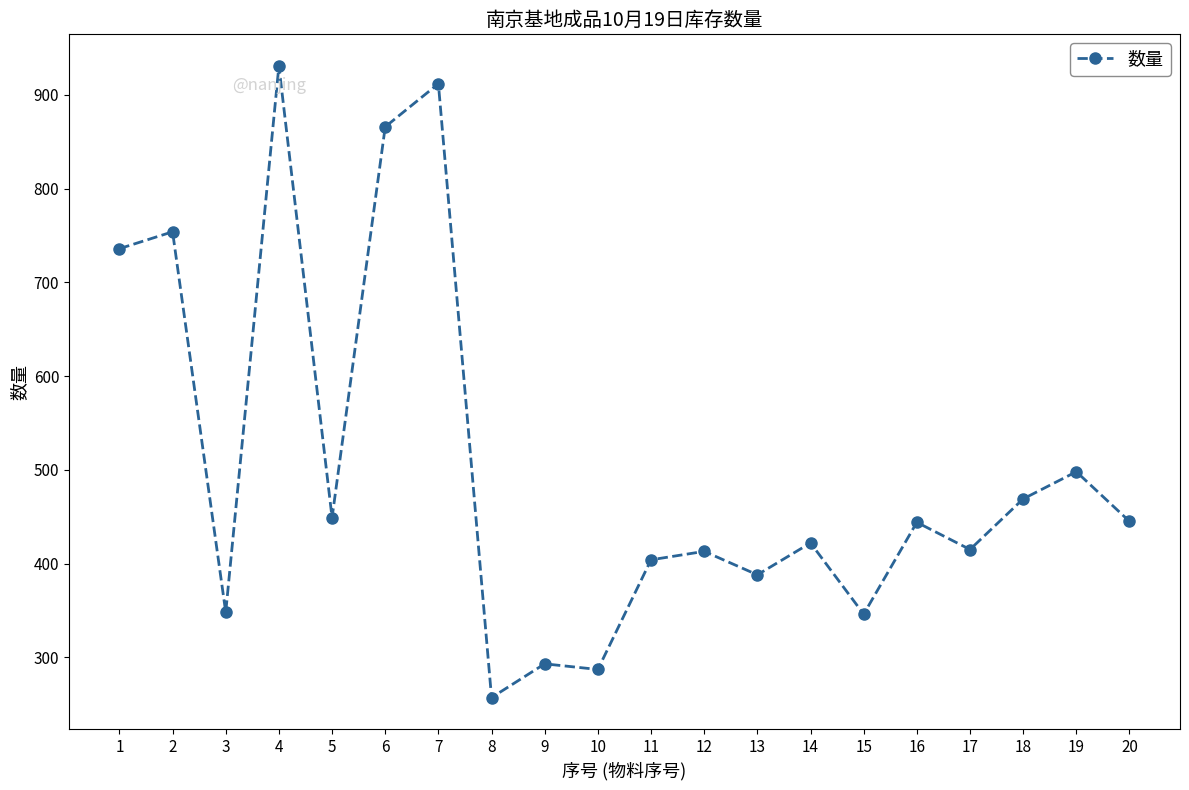

What is the ratio of the value at 15 to the value at 1?

0.5